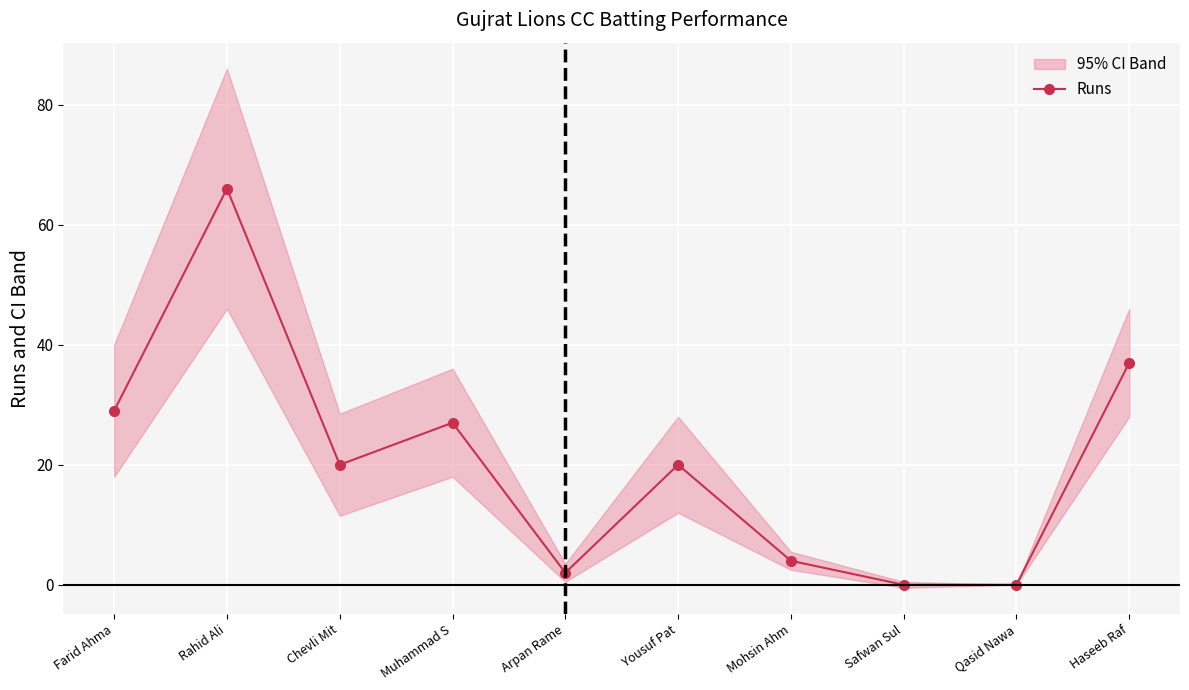

Reading right to left, transcribe all the data shown in this chart.

Haseeb Raf=37	Qasid Nawa=0	Safwan Sul=0	Mohsin Ahm=4	Yousuf Pat=20	Arpan Rame=2	Muhammad S=27	Chevli Mit=20	Rahid Ali=66	Farid Ahma=29